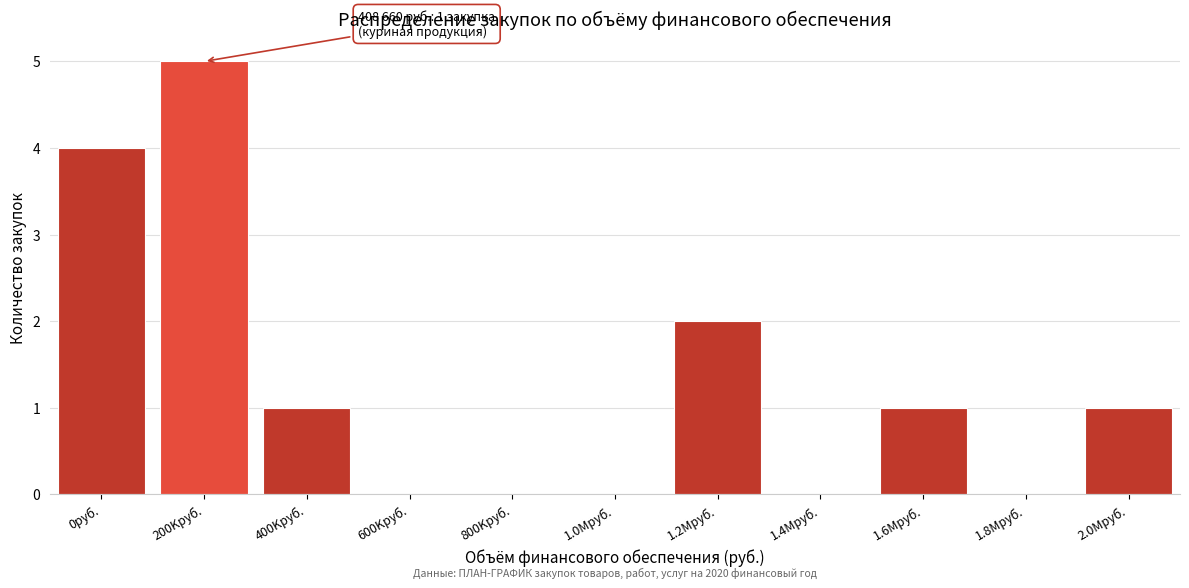

Reading right to left, what are all the values shown in this chart?

2.0Mруб.=1	1.8Mруб.=0	1.6Mруб.=1	1.4Mруб.=0	1.2Mруб.=2	1.0Mруб.=0	800Kруб.=0	600Kруб.=0	400Kруб.=1	200Kруб.=5	0руб.=4